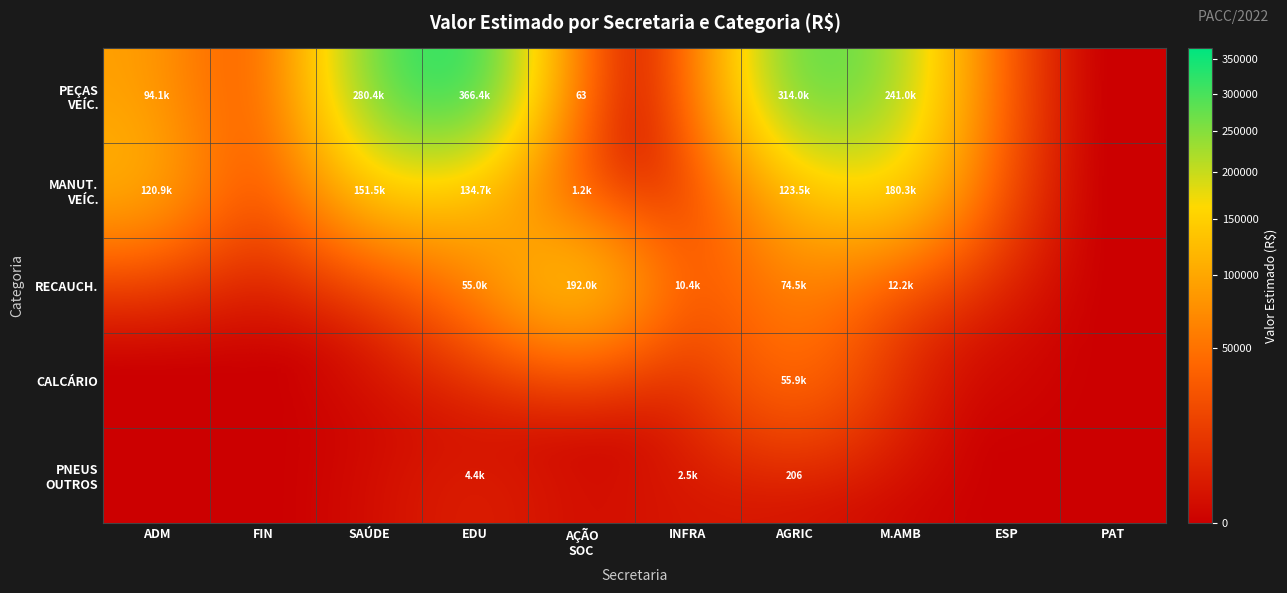

Rank the series by their maximum value, from highest to lowest.

PEÇAS VEÍC., RECAUCH., MANUT. VEÍC., CALCÁRIO, PNEUS OUTROS